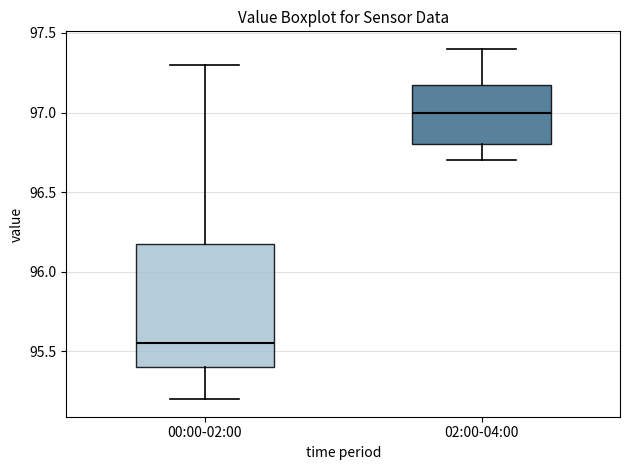

Reading left to right, read every box against the y-axis: the position of its median line, the range the box covers, and the ends of its whiskers. The values are not printed on the chart, so give them approximately, as read against the axis.

00:00-02:00: median 95.55, box 95.40 to 96.20, whiskers 95.20 to 97.30
02:00-04:00: median 97.00, box 96.80 to 97.20, whiskers 96.70 to 97.40